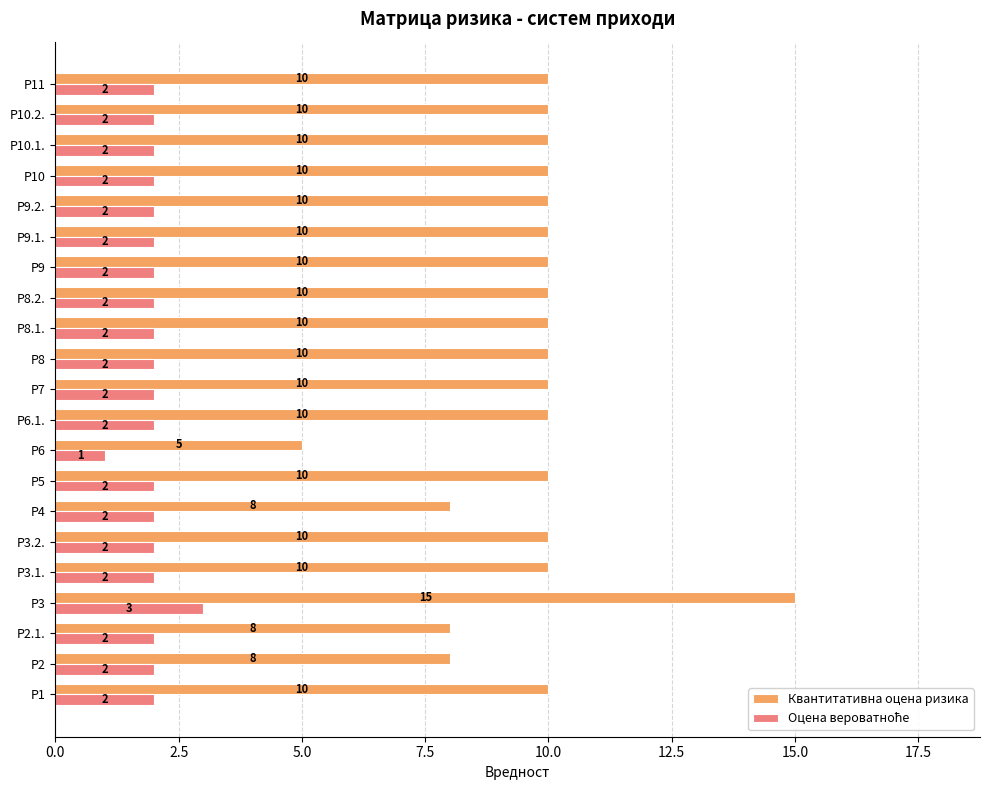

At which category is the sum across all series the highest?

Р3